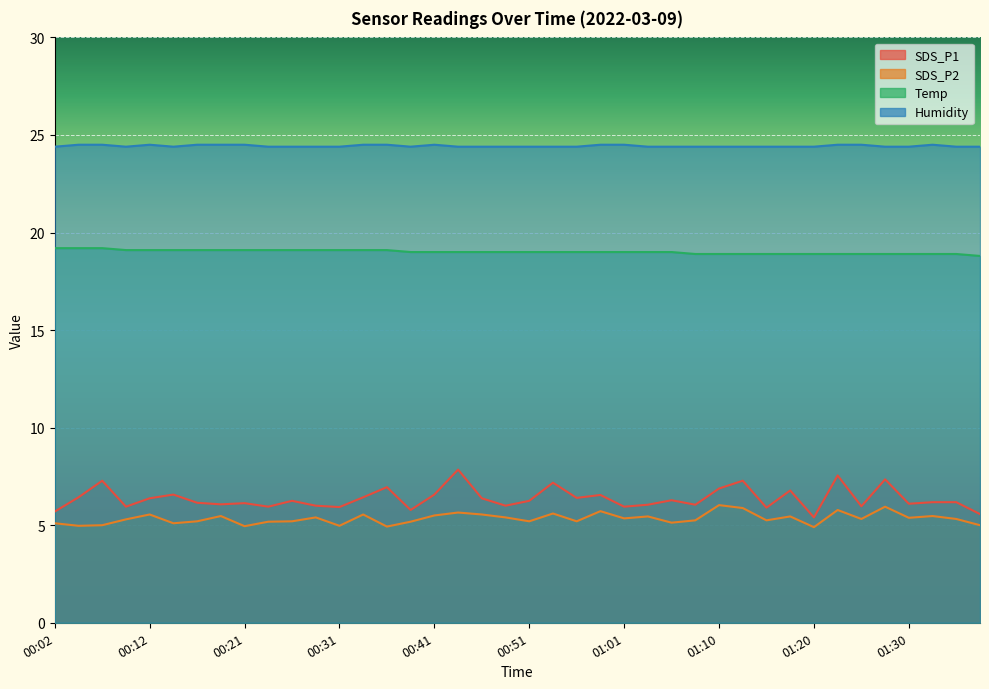

True or false: Humidity and SDS_P1 intersect in this chart.

False